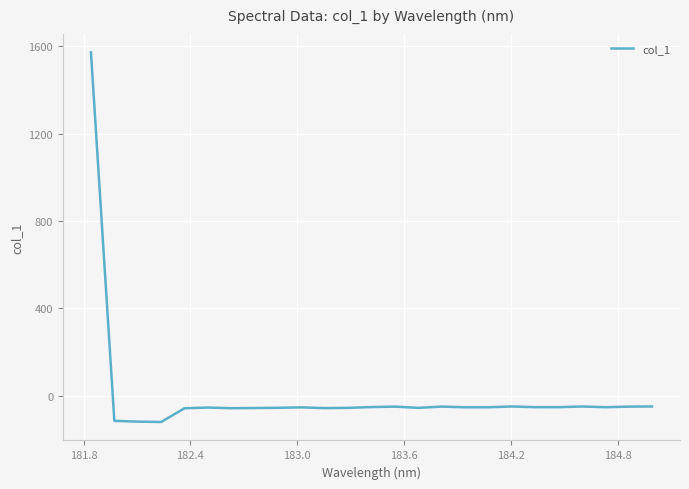

What is the smallest value displayed?

-119.7